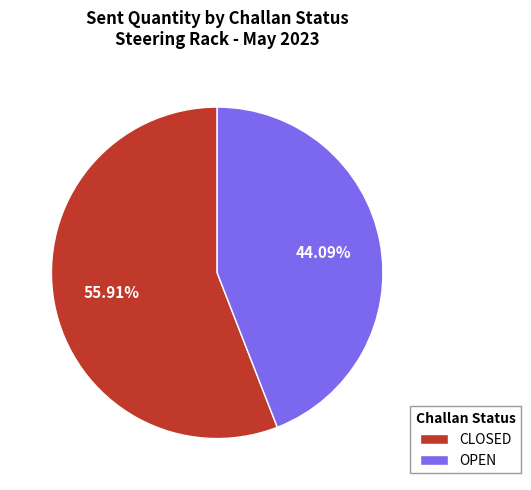

To the nearest percent, what percentage of the pie is CLOSED?

56%